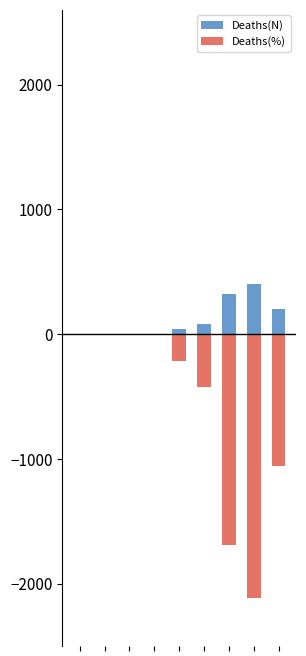

Reading left to right, transcribe all the data shown in this chart.

Deaths(N): 0=0.0	1=0.0	2=0.0	3=0.0	4=40.0	5=80.0	6=320.0	7=400.0	8=200.0
Deaths(%): 0=0.0	1=0.0	2=0.0	3=0.0	4=-211.8	5=-423.0	6=-1692.3	7=-2115.3	8=-1057.7